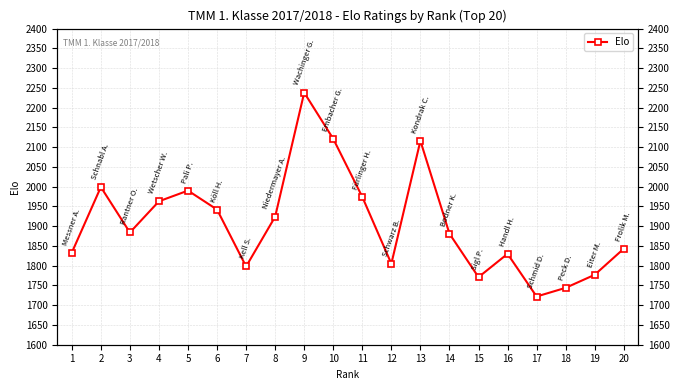

What is the average value?

1908